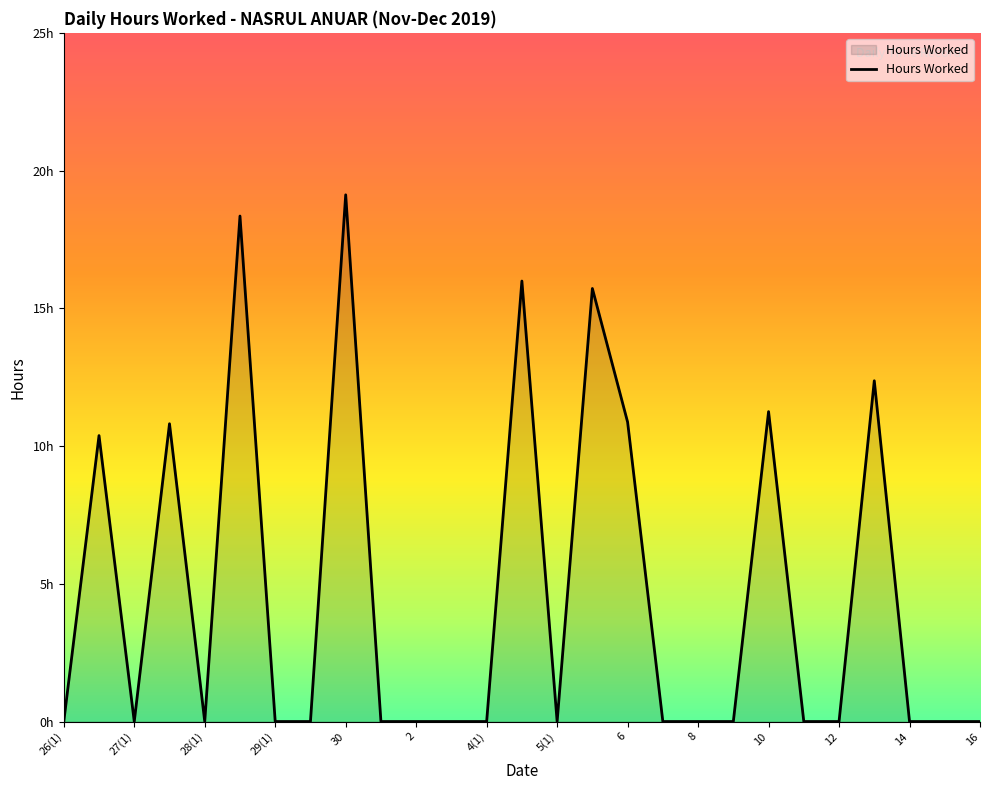

What is the greatest value displayed?

19.1